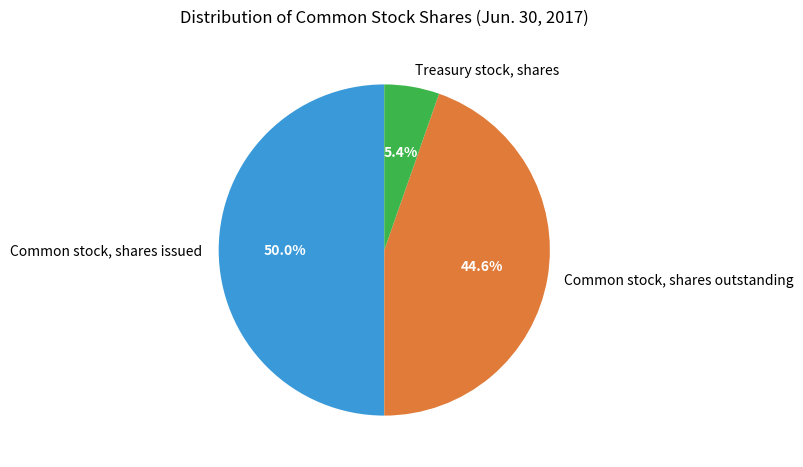

What is the largest slice in the pie chart?

Common stock, shares issued